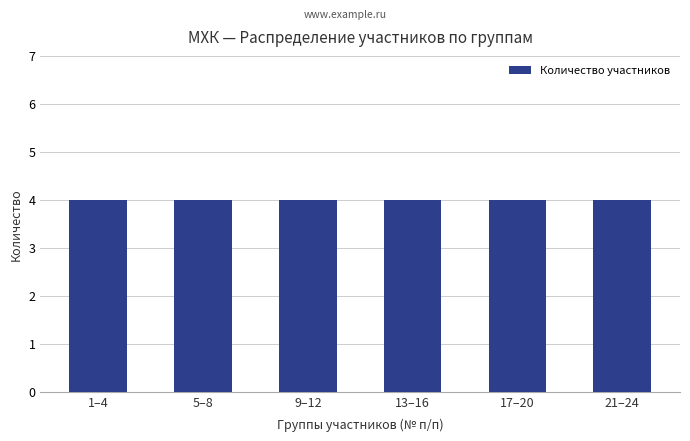

True or false: the data shows 6 at 4.

False